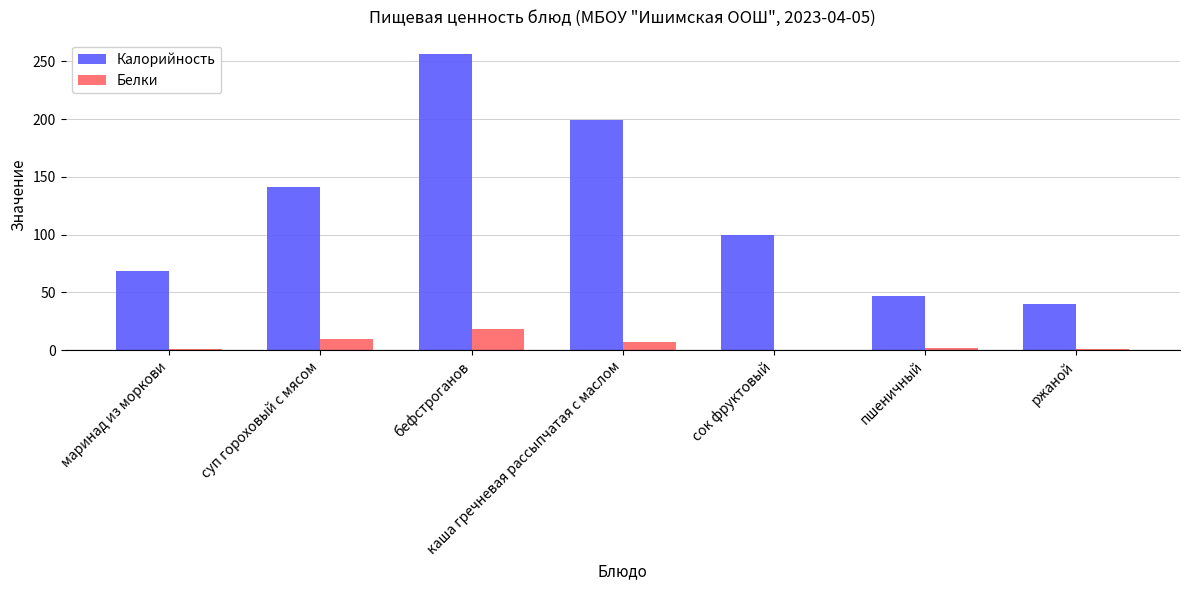

What is the maximum value shown in the chart?

256.0